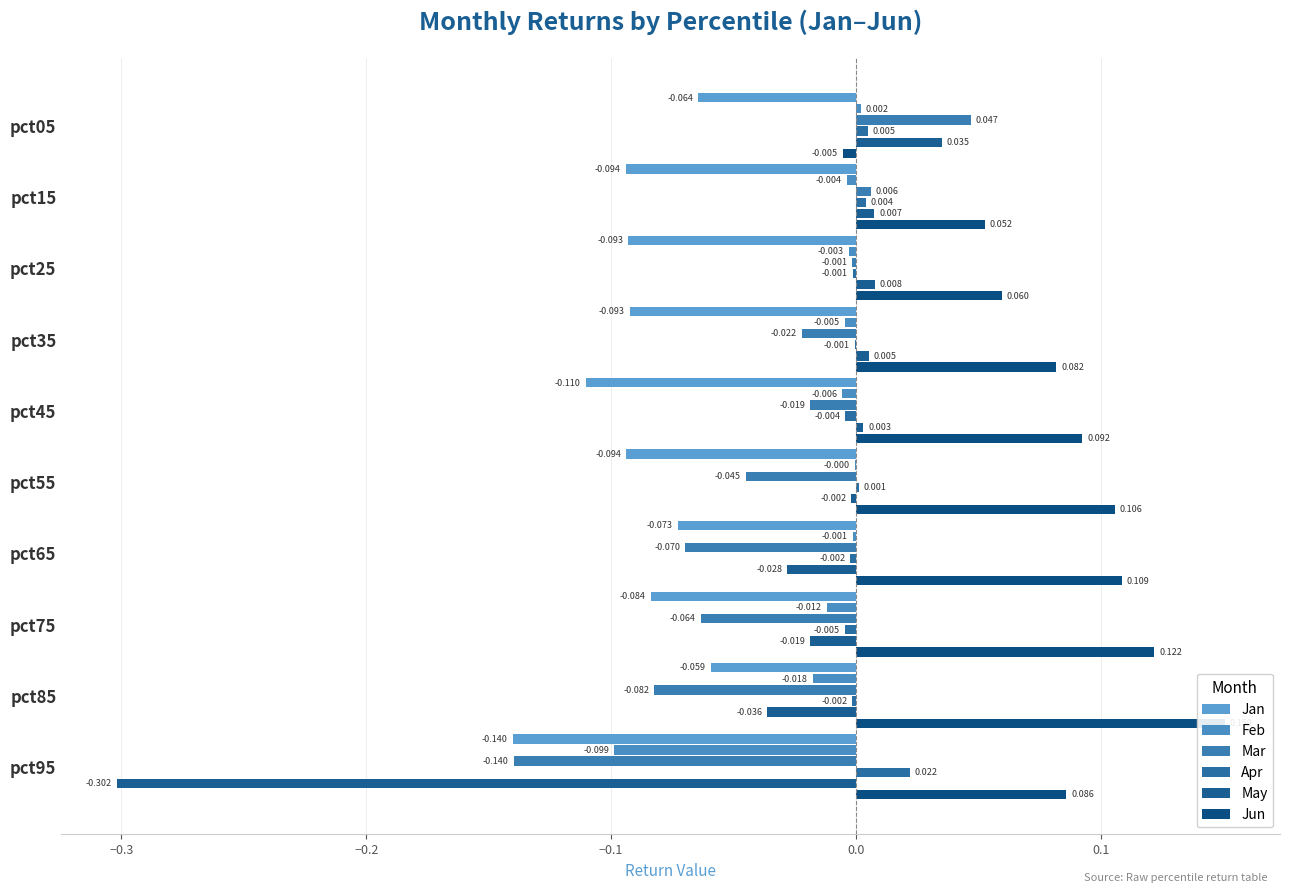

What are all the series names shown in the legend?

Jan, Feb, Mar, Apr, May, Jun